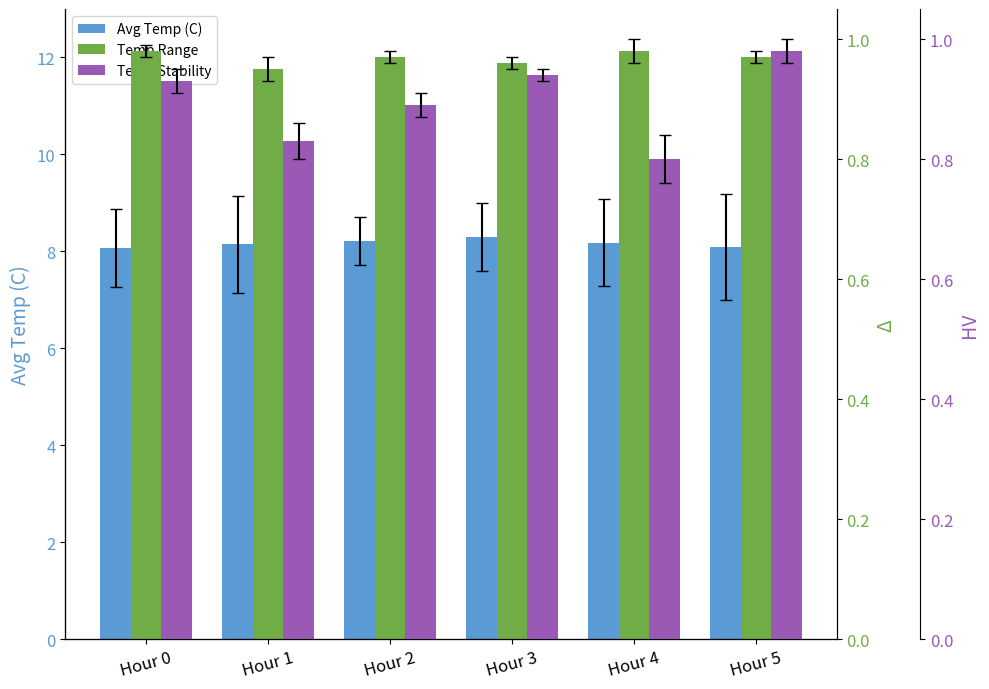

What is the highest value of the Avg Temp (C) series?

8.3